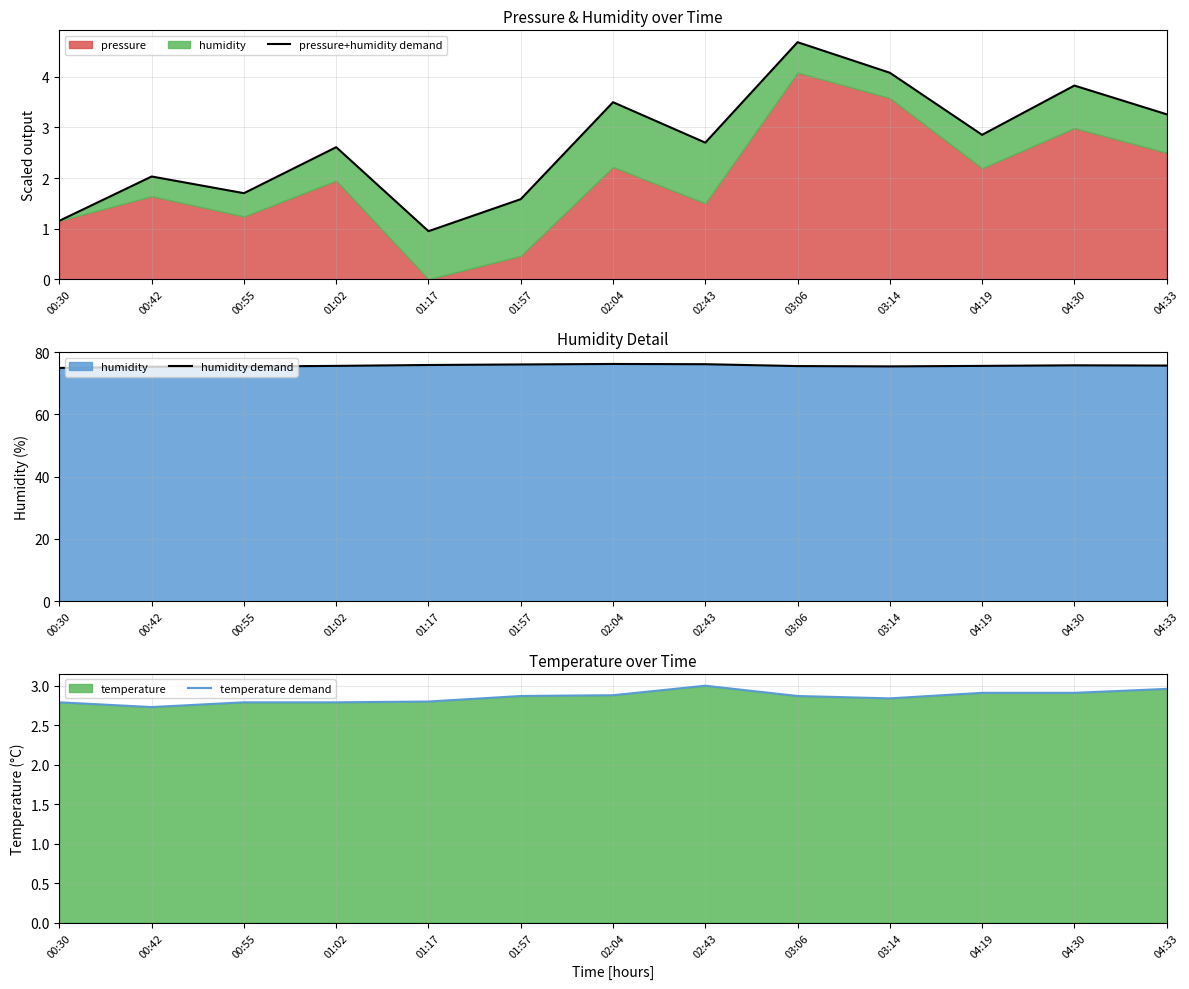

Which label corresponds to the smallest value in the chart?

01:17